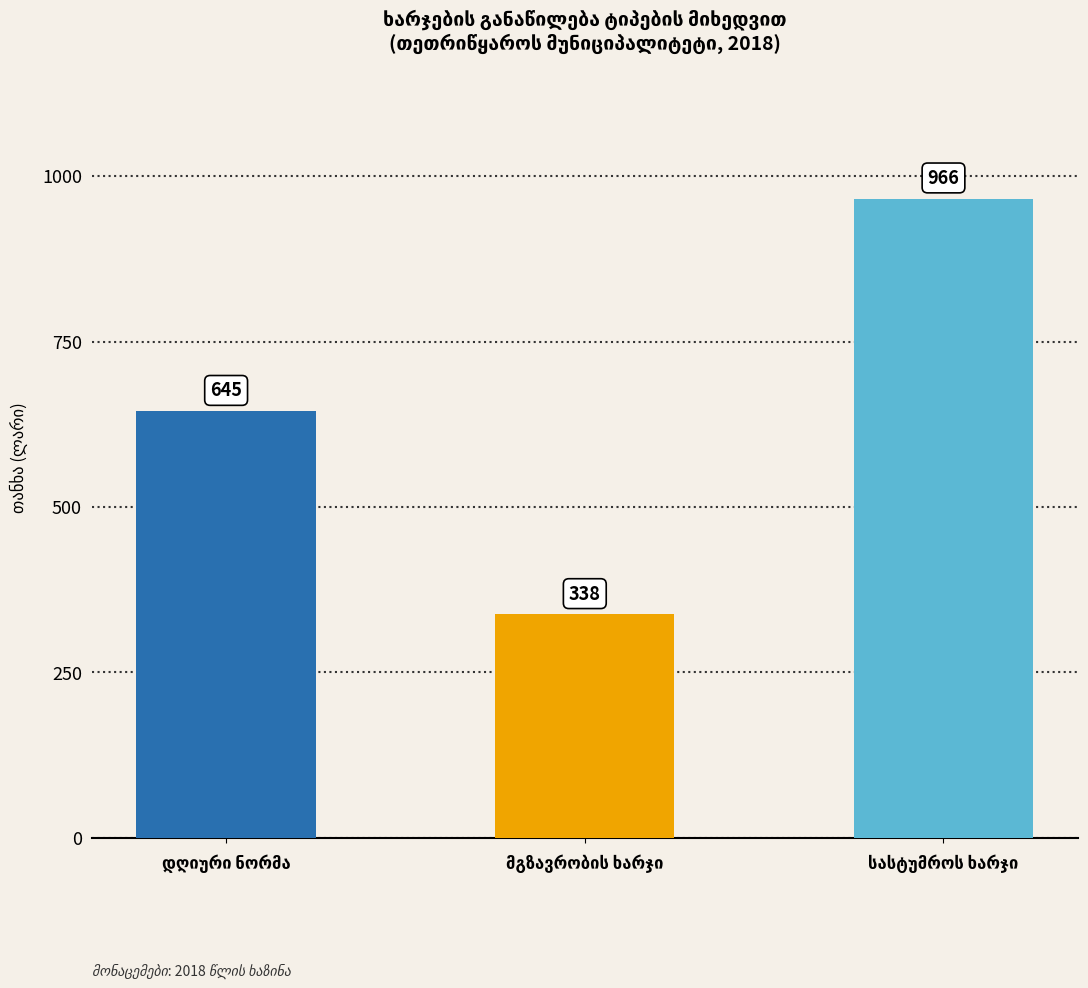

How many values are between 338 and 966?

3